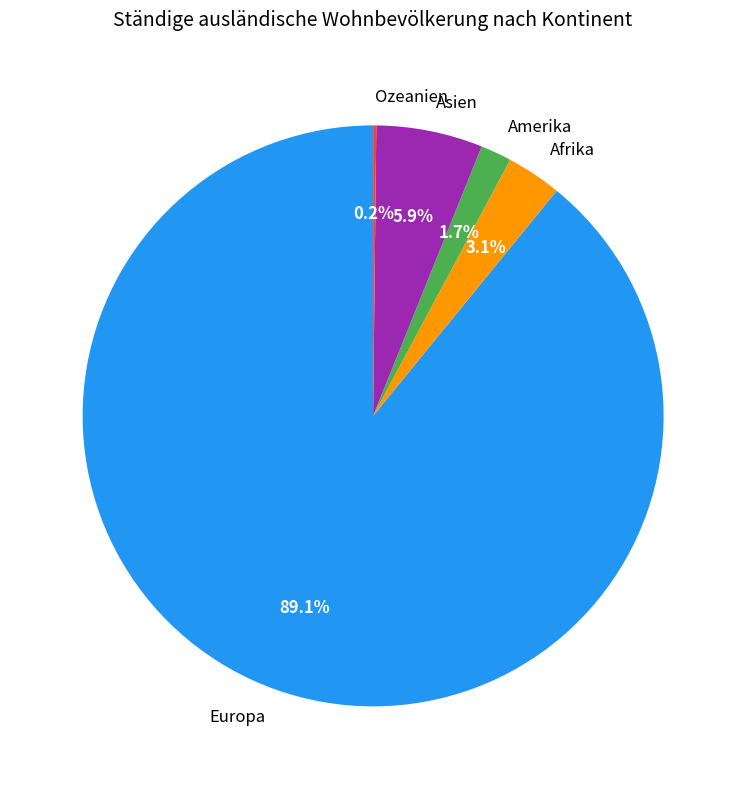

True or false: Amerika accounts for 2% of the total.

True